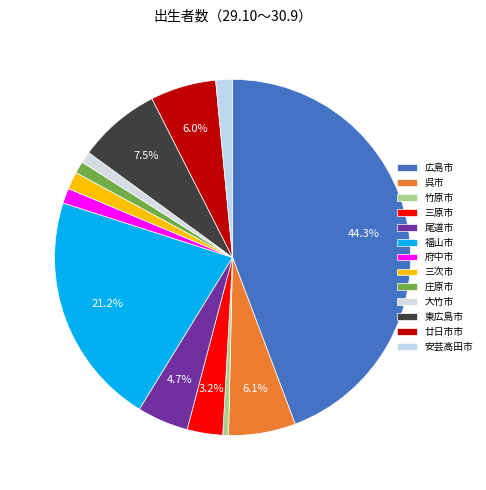

Is there a majority slice in this chart?

No